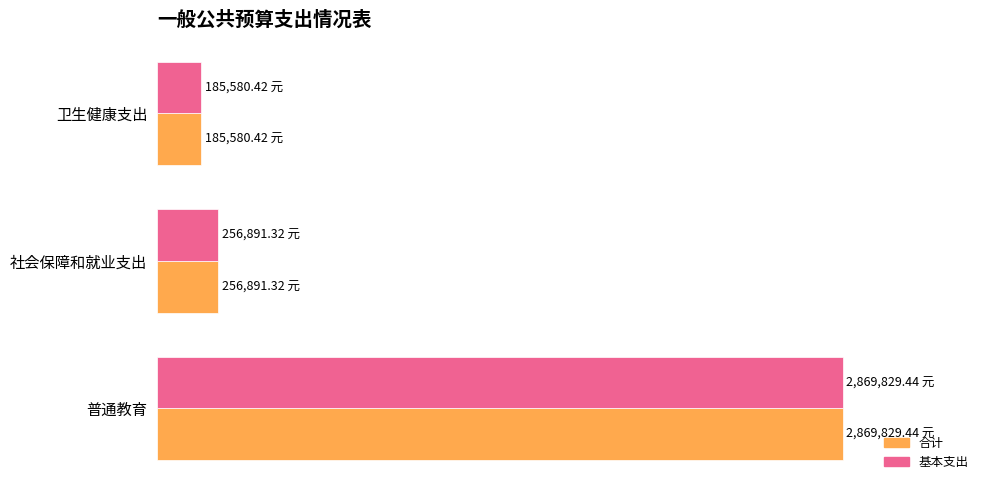

What are all the series names shown in the legend?

合计, 基本支出